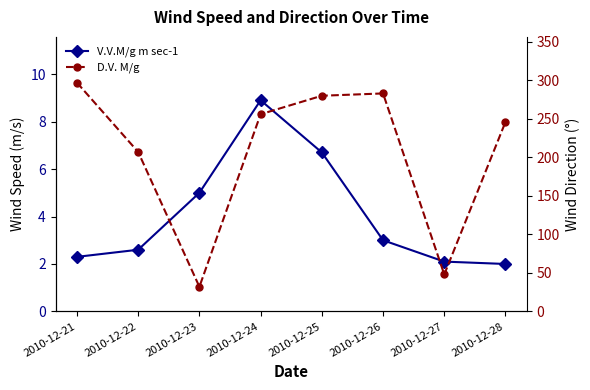

Which has a higher value, 2010-12-25 or 2010-12-21?

2010-12-25